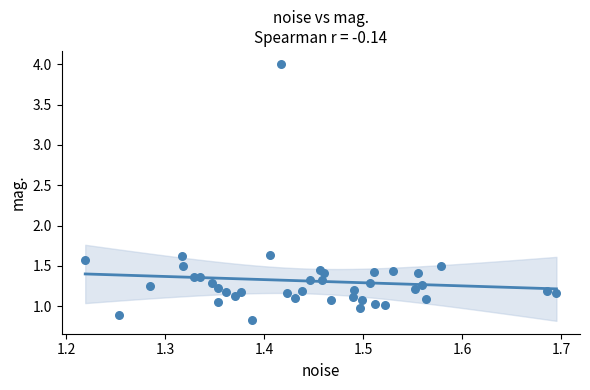

What is the range of Y values (max minus min)?

3.2